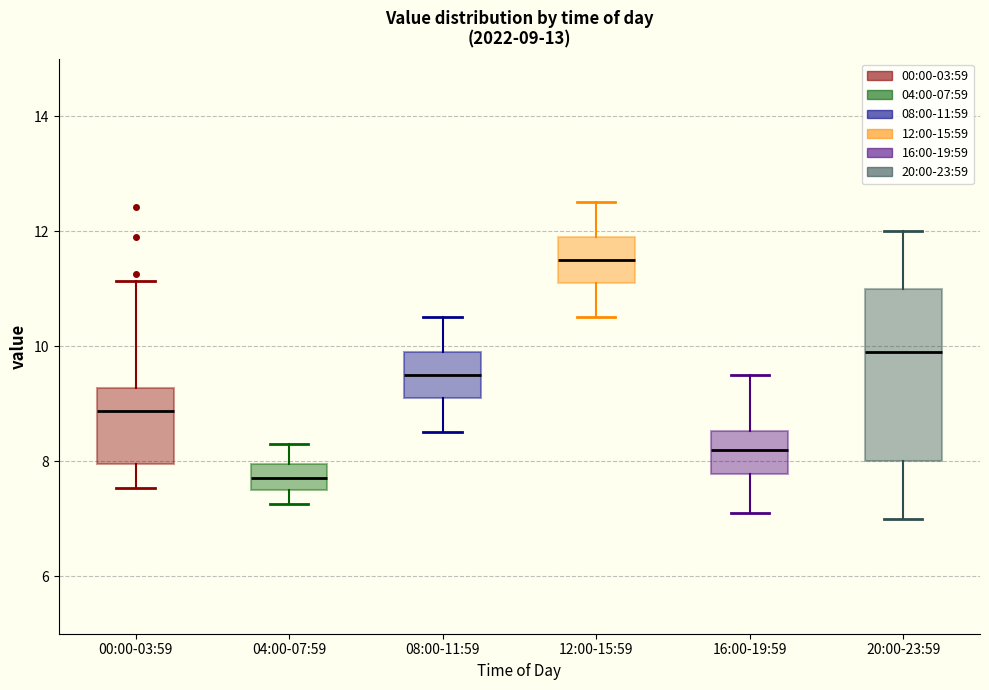

Which box's median line is the highest?

12:00-15:59